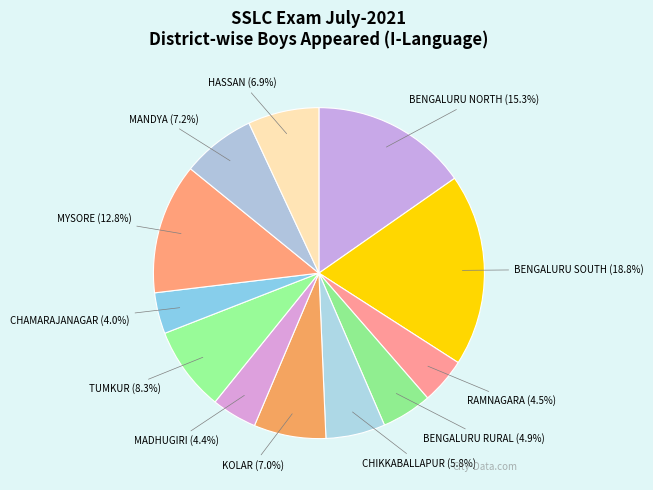

What percentage do MYSORE and BENGALURU NORTH together represent?

28.1%